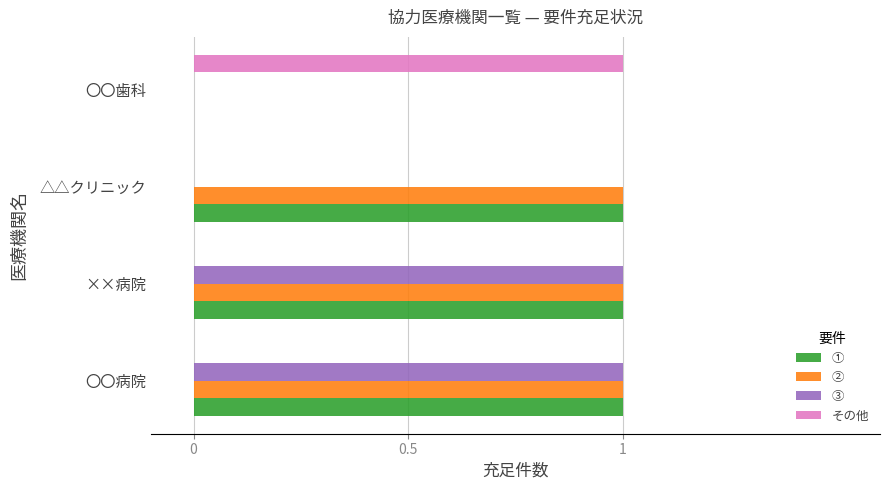

What are all the series names shown in the legend?

①, ②, ③, その他